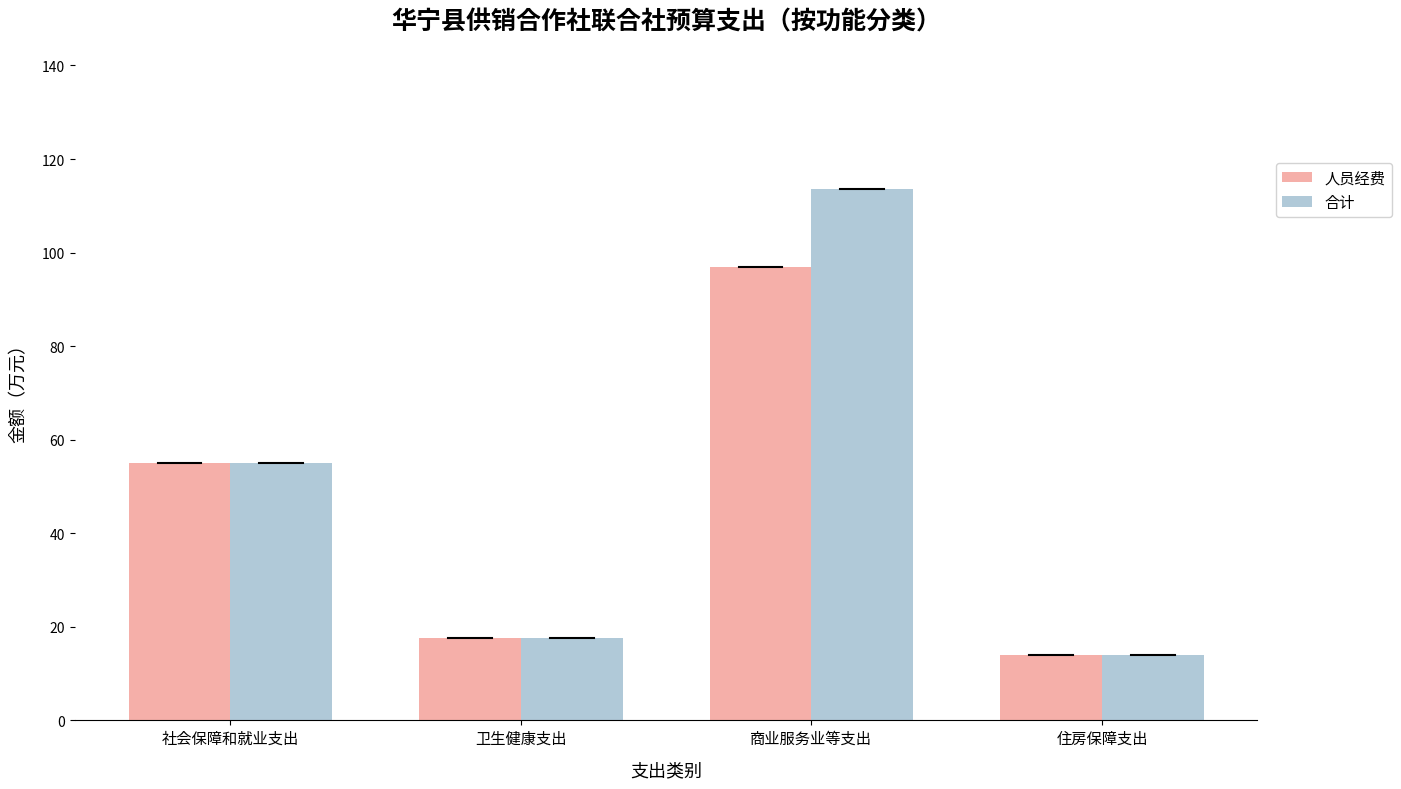

Which series has the largest range (max minus min)?

合计